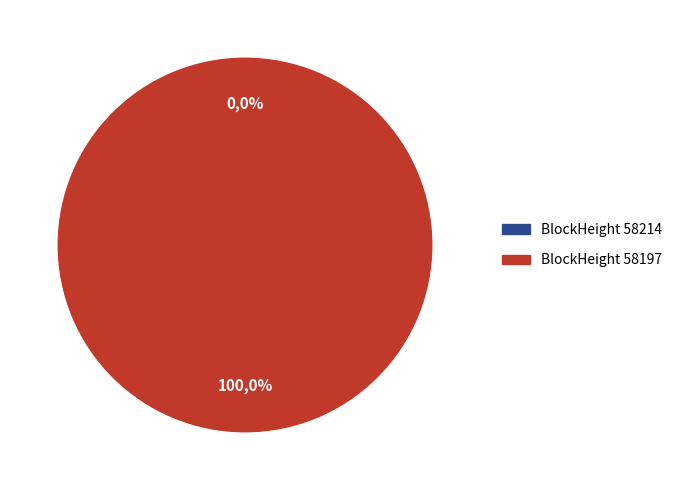

Does any single category account for the majority?

Yes